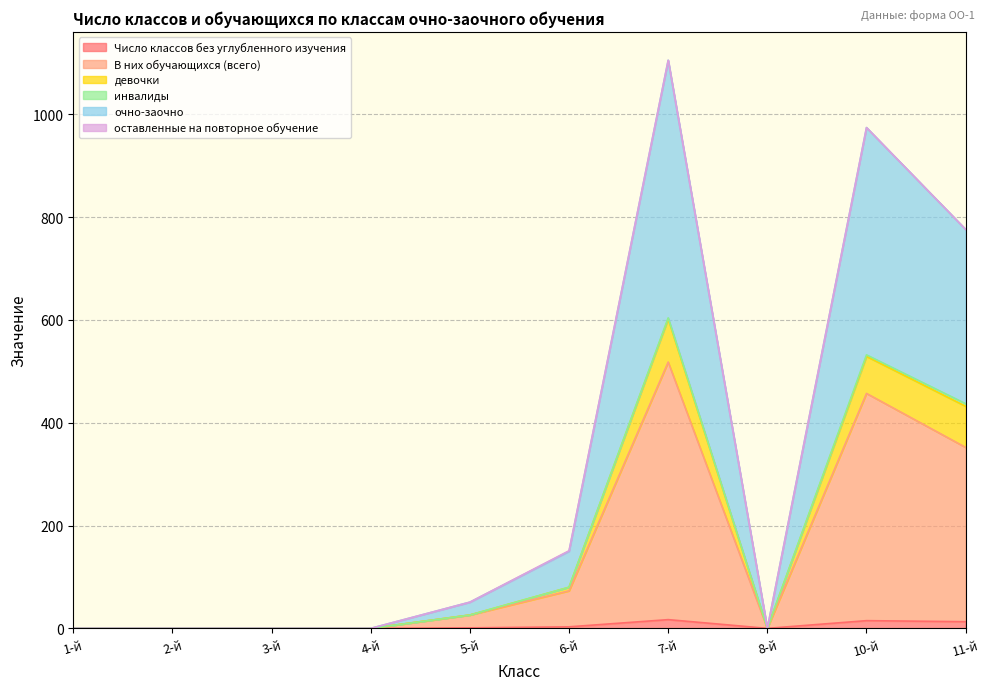

Between 2-й and 6-й, which series saw the biggest shift?

очно-заочно